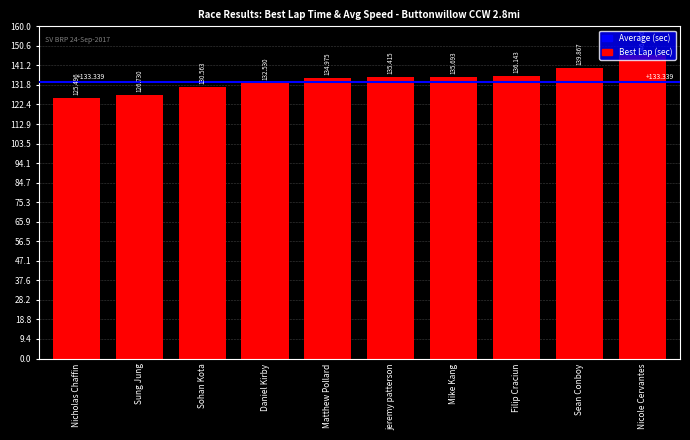

The chart shows a value of 212.9 at Matthew Pollard. True or false?

False